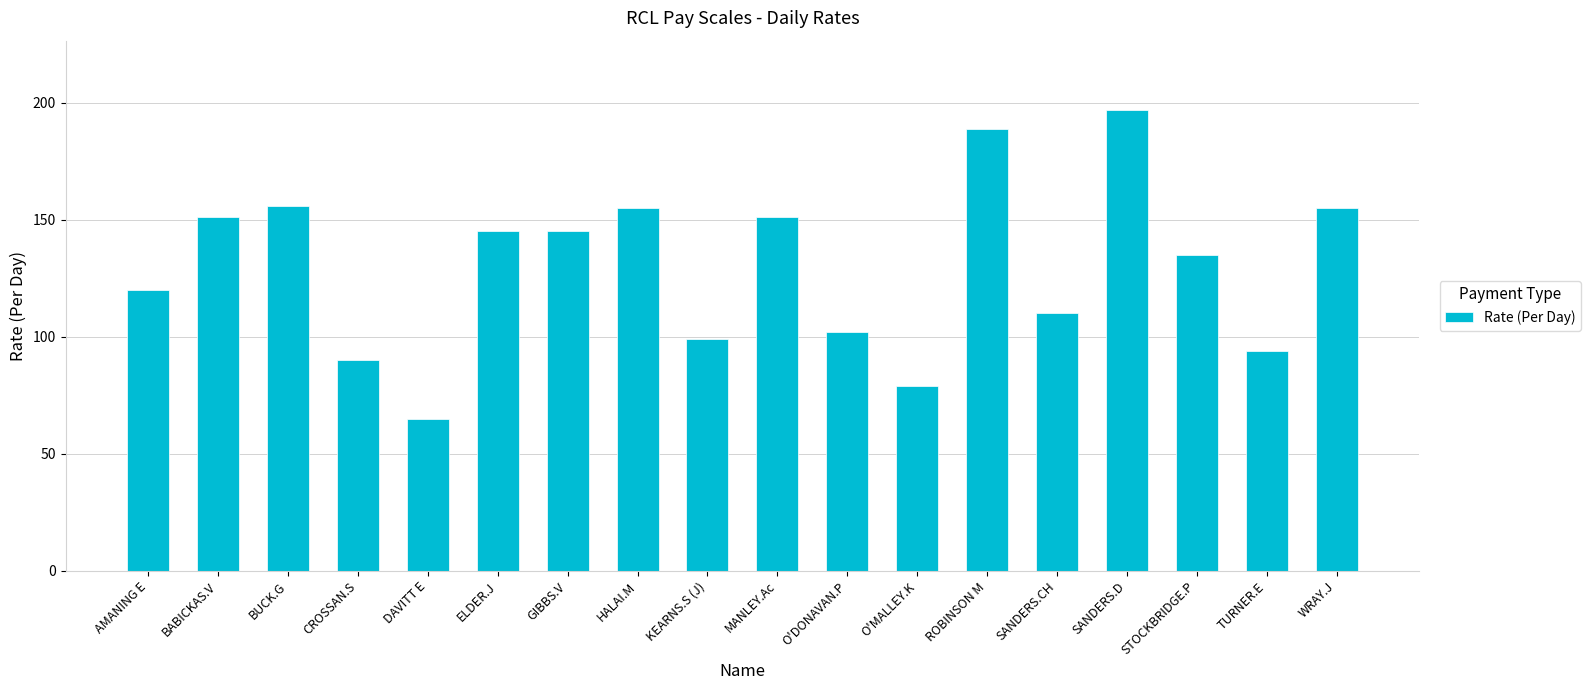

Which label corresponds to the smallest value in the chart?

DAVITT E